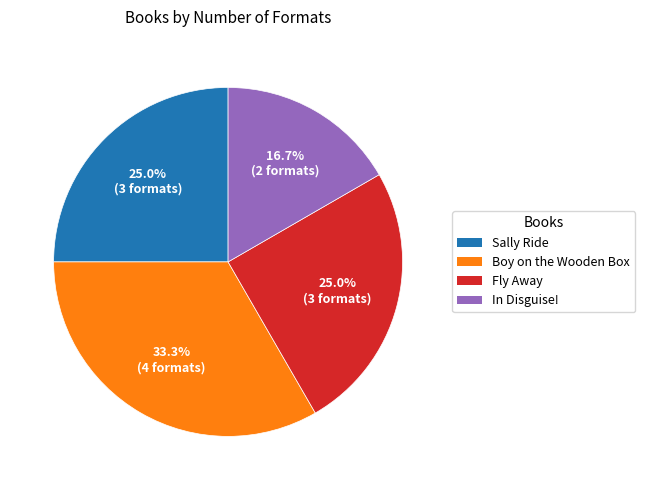

What is the total percentage of Sally Ride and Fly Away?

50.0%